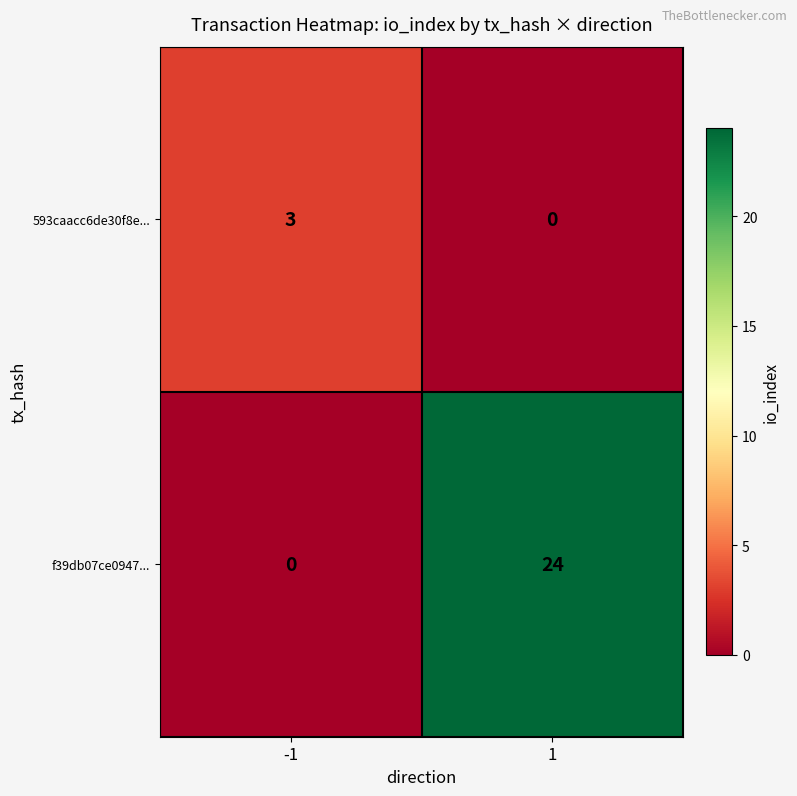

Rank the categories by f39db07ce0947... value from highest to lowest.

1, -1